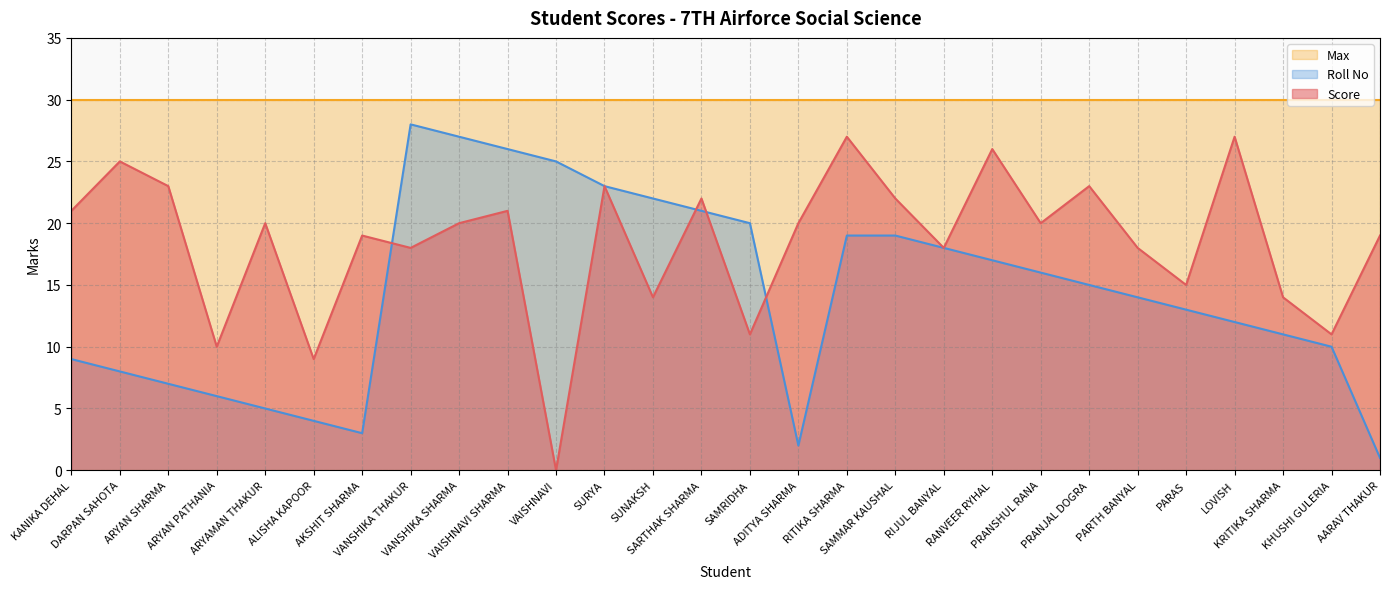

Reading left to right, list all the values displayed in this chart.

Score: 21	25	23	10	20	9	19	18	20	21	0	23	14	22	11	20	27	22	18	26	20	23	18	15	27	14	11	19
Roll No: 9	8	7	6	5	4	3	28	27	26	25	23	22	21	20	2	19	19	18	17	16	15	14	13	12	11	10	1